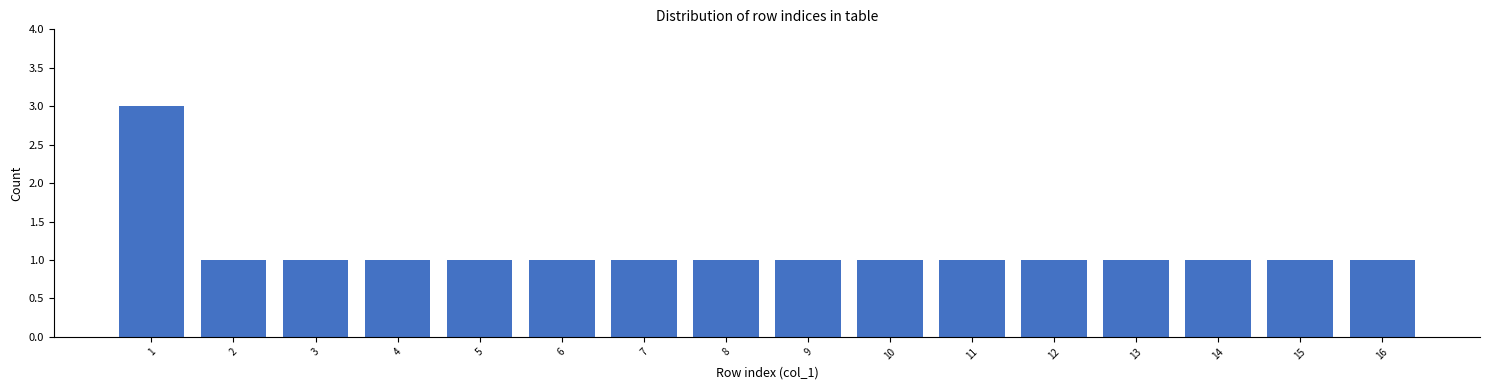

Reading left to right, transcribe all the data shown in this chart.

1=3	2=1	3=1	4=1	5=1	6=1	7=1	8=1	9=1	10=1	11=1	12=1	13=1	14=1	15=1	16=1